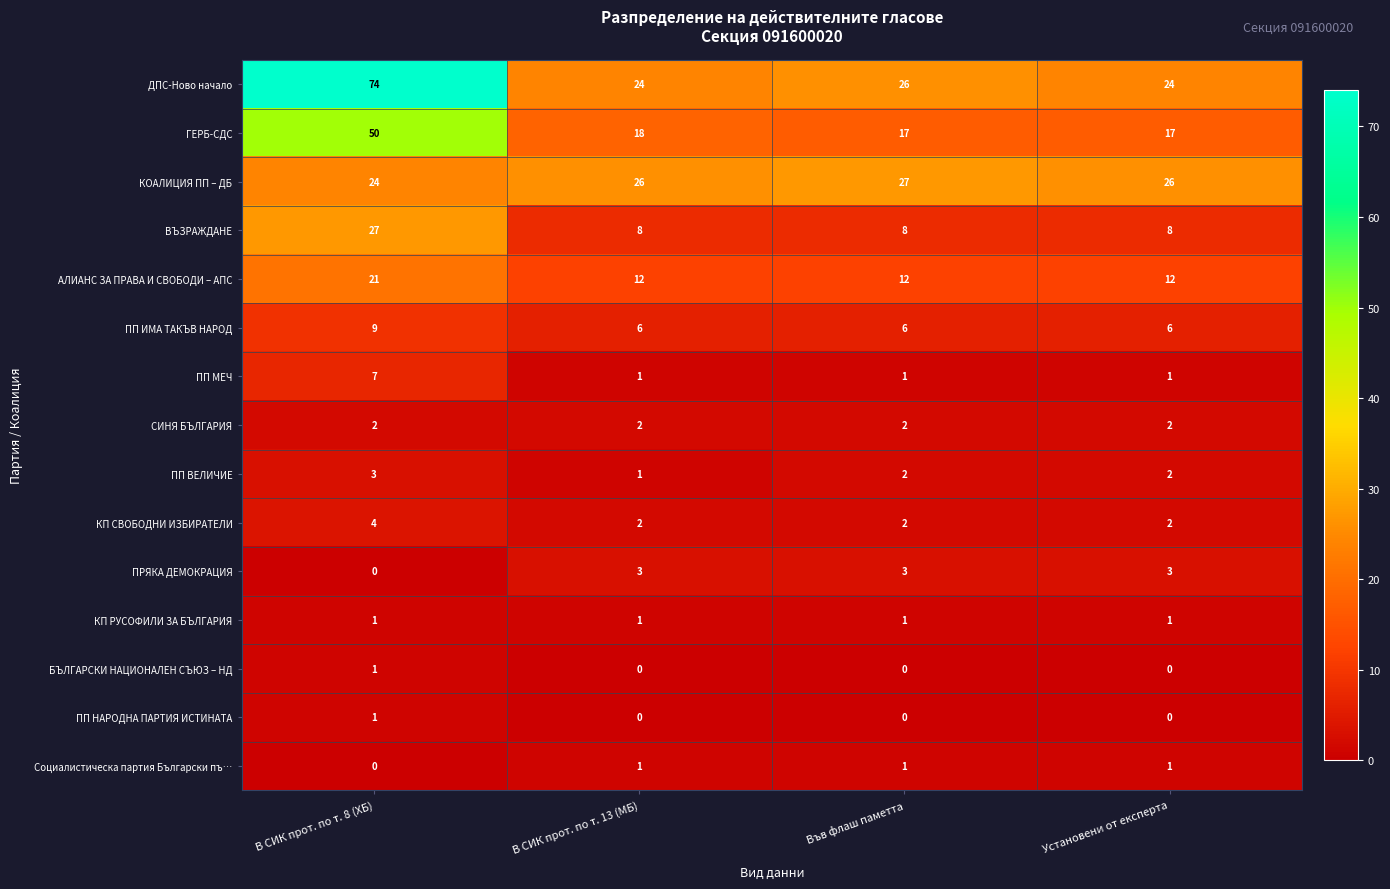

True or false: СИНЯ БЪЛГАРИЯ has a value of 2 at В СИК прот. по т. 13 (МБ).

True